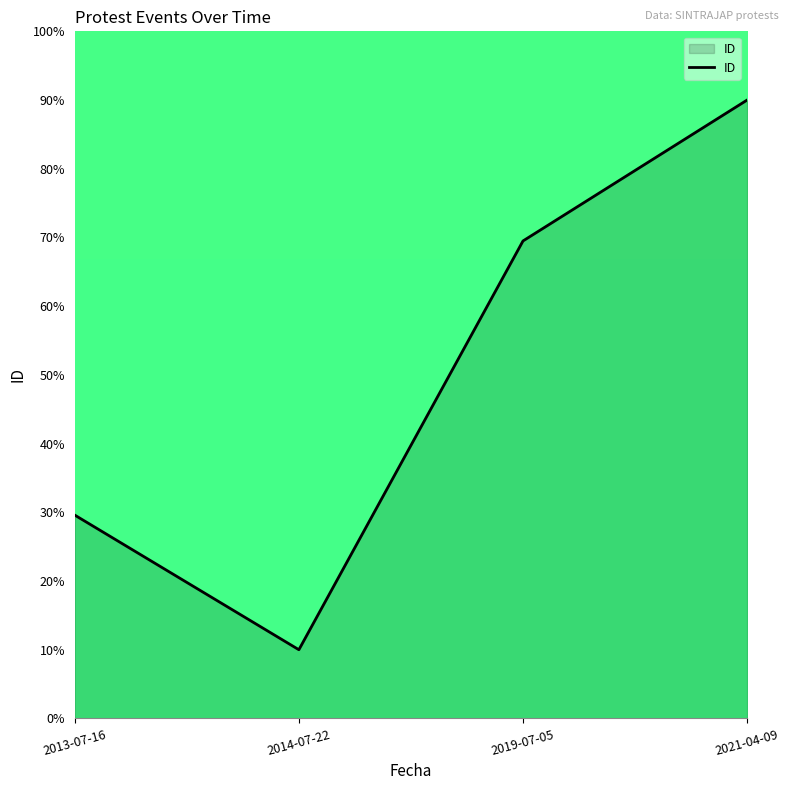

What is the change in value from 2019-07-05 to 2021-04-09?

+20.5